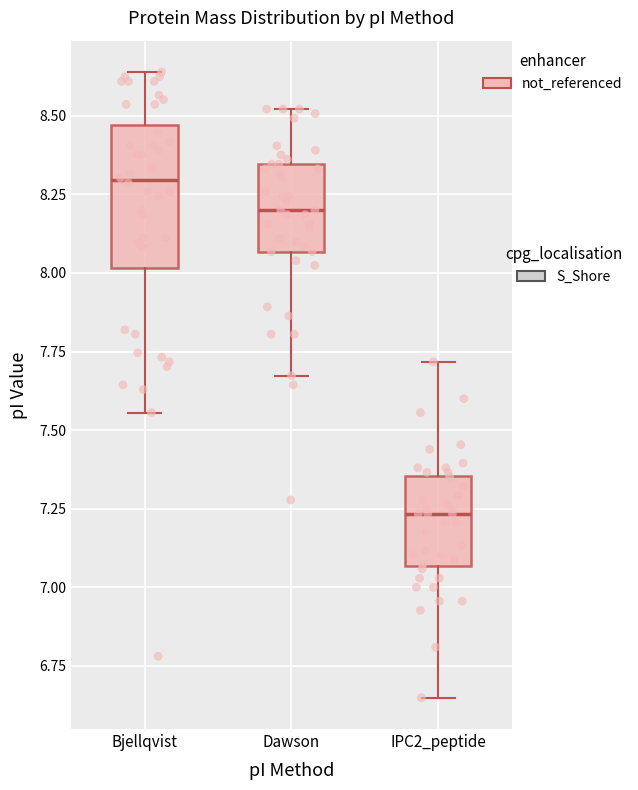

Comparing the boxes themselves (not the whiskers), which one is the tallest?

Bjellqvist